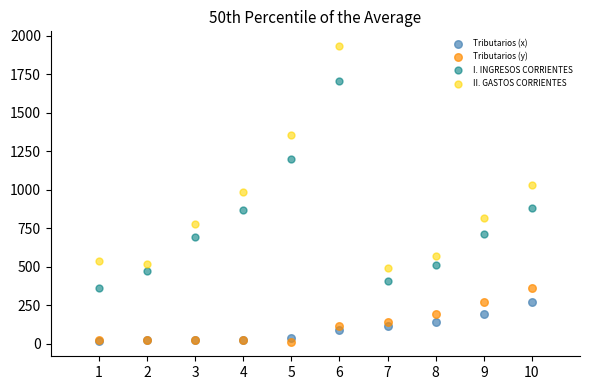

Which series has the widest spread of Y values?

II. GASTOS CORRIENTES